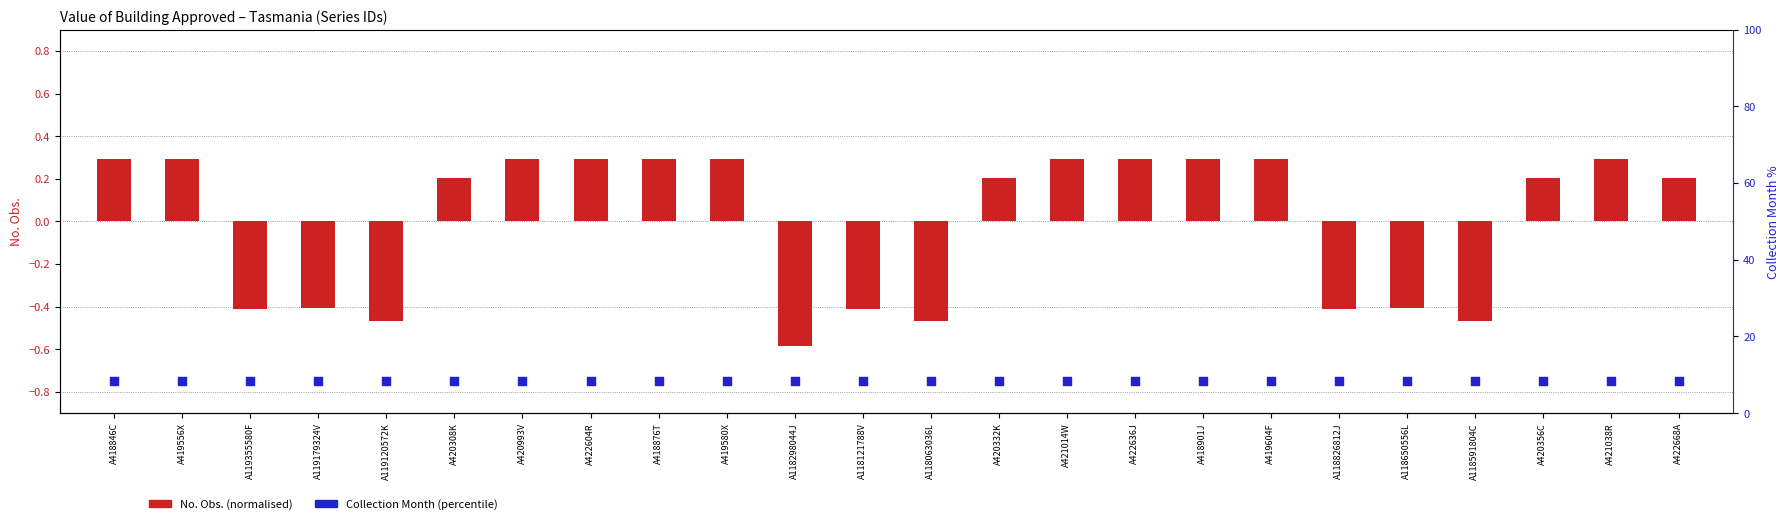

Which series has the largest total across all categories?

Collection Month (percentile)